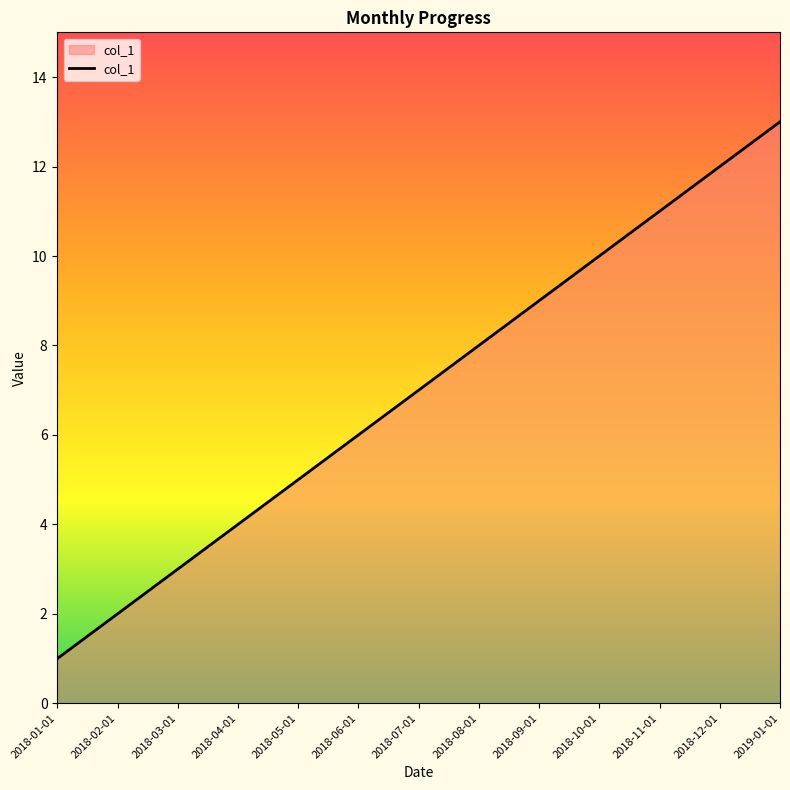

True or false: there are more than 0 points higher than both neighbors.

False